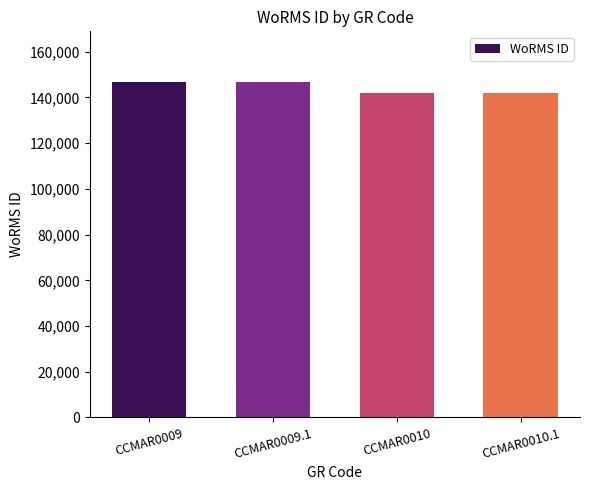

What is the label of the 3rd bar from the left?

CCMAR0010